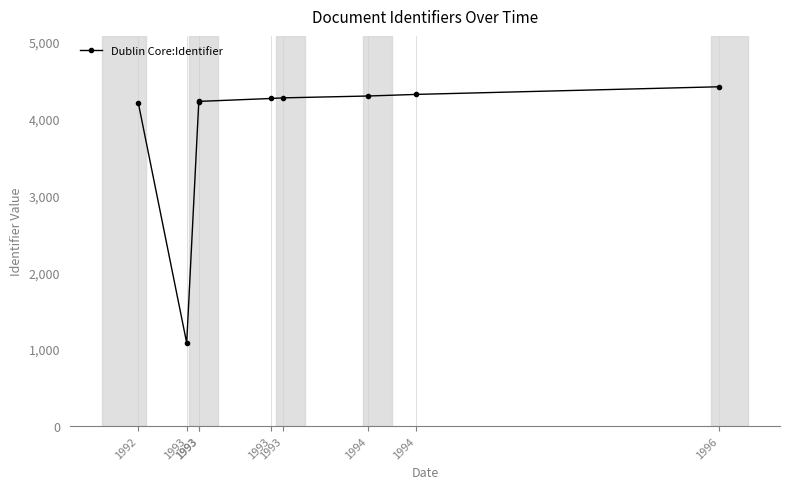

True or false: the data shows 2862 at 1994.

False